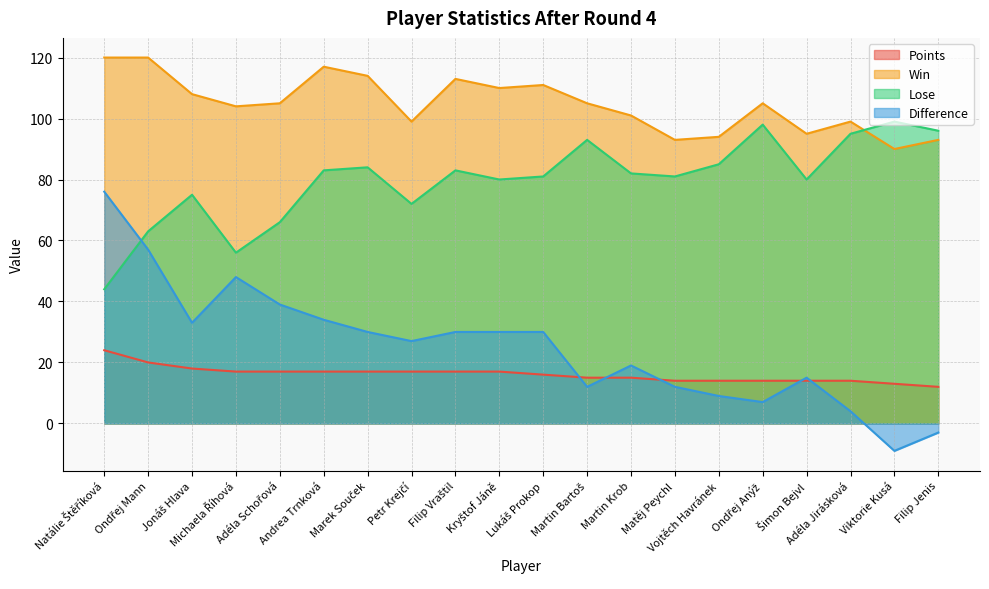

Does the chart display data point markers on the line(s)?

No